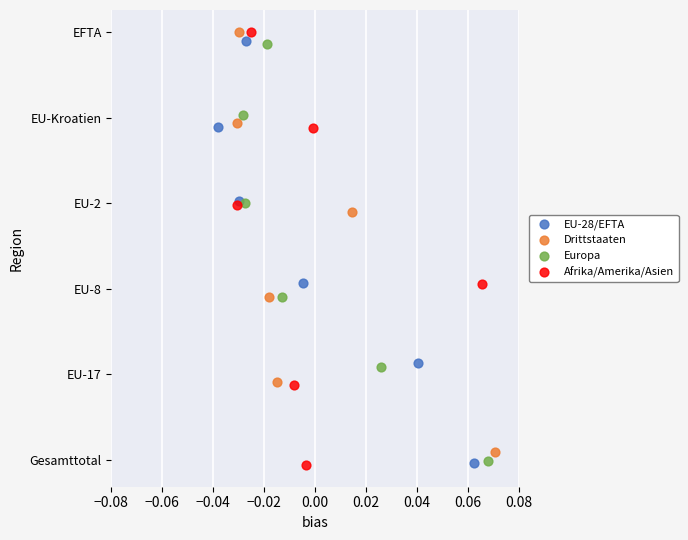

What are all the series names shown in the legend?

EU-28/EFTA, Drittstaaten, Europa, Afrika/Amerika/Asien